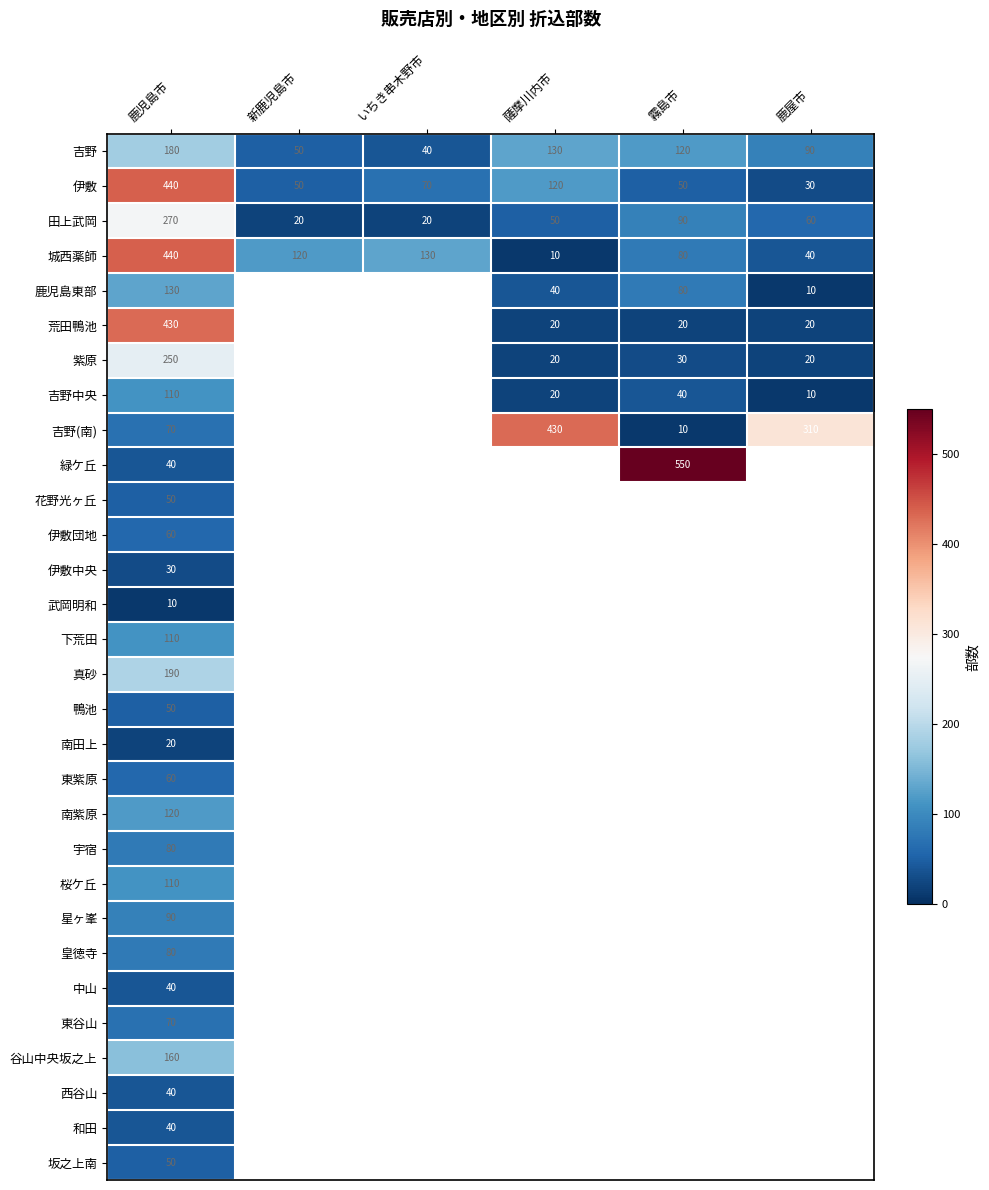

What is the difference between the highest and lowest values at いちき串木野市?

110.0